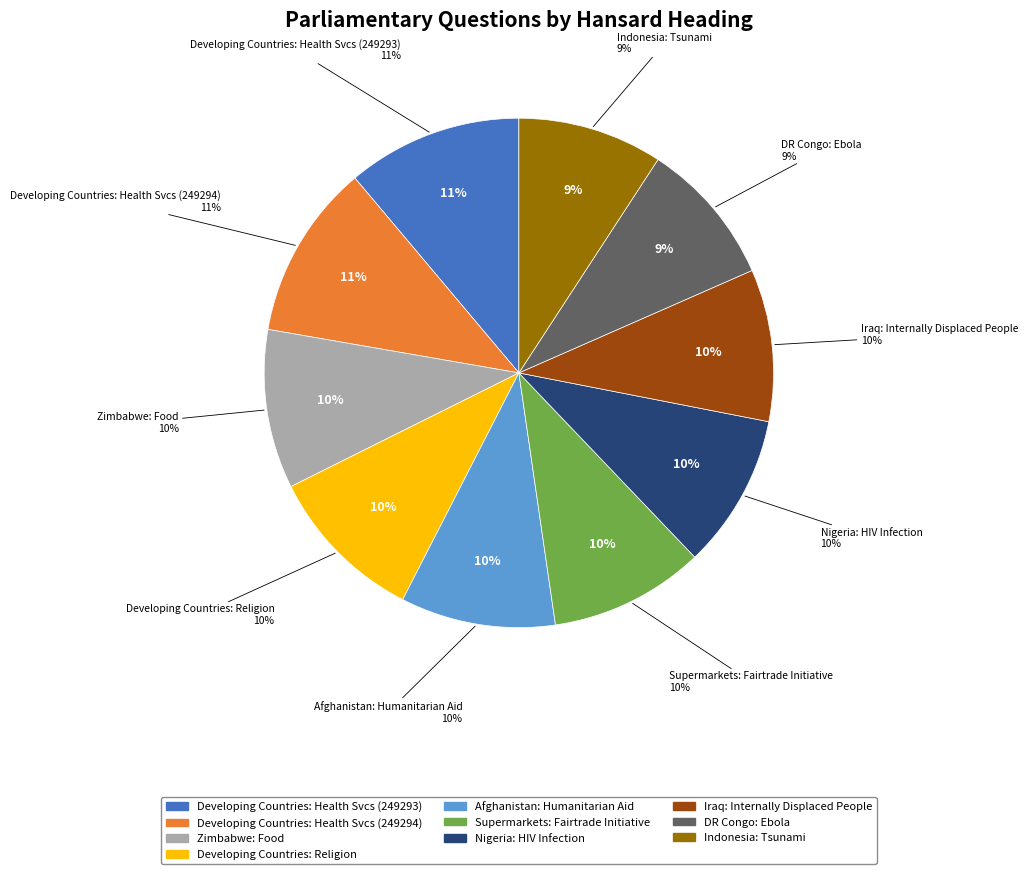

Is Iraq: Internally Displaced People the majority of the pie?

No